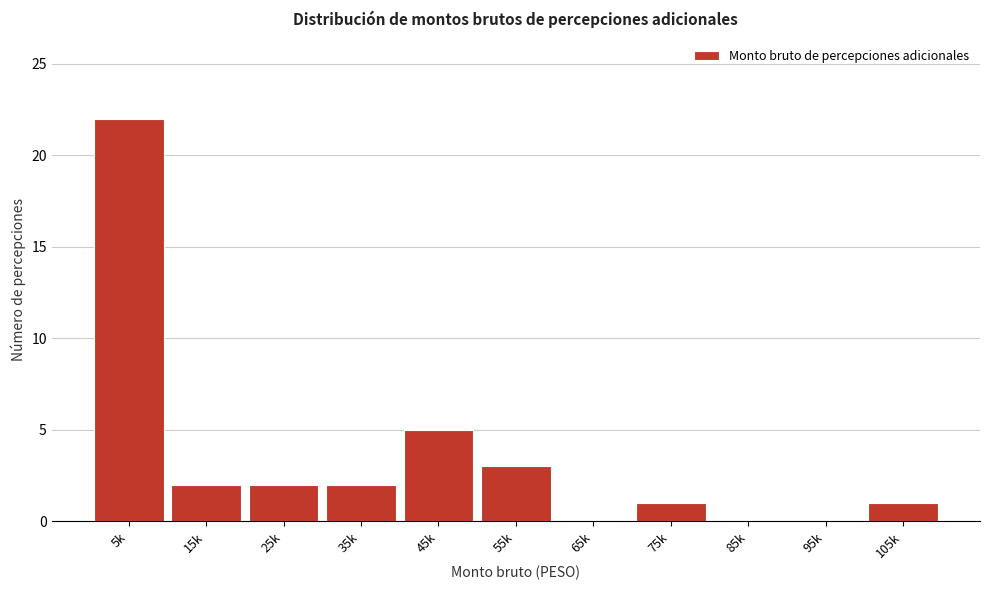

Reading left to right, what are all the values shown in this chart?

5k=22	15k=2	25k=2	35k=2	45k=5	55k=3	65k=0	75k=1	85k=0	95k=0	105k=1